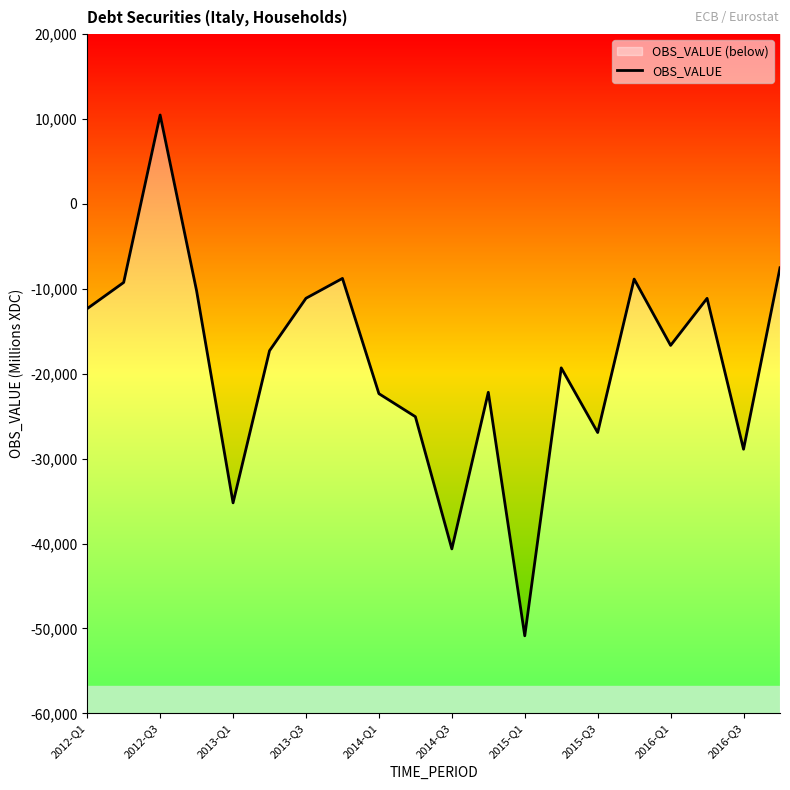

Reading left to right, what are all the values shown in this chart?

-12329	-9246	10481	-10237	-35208	-17286	-11109	-8770	-22345	-25058	-40630	-22184	-50868	-19307	-26925	-8848	-16659	-11117	-28890	-7517